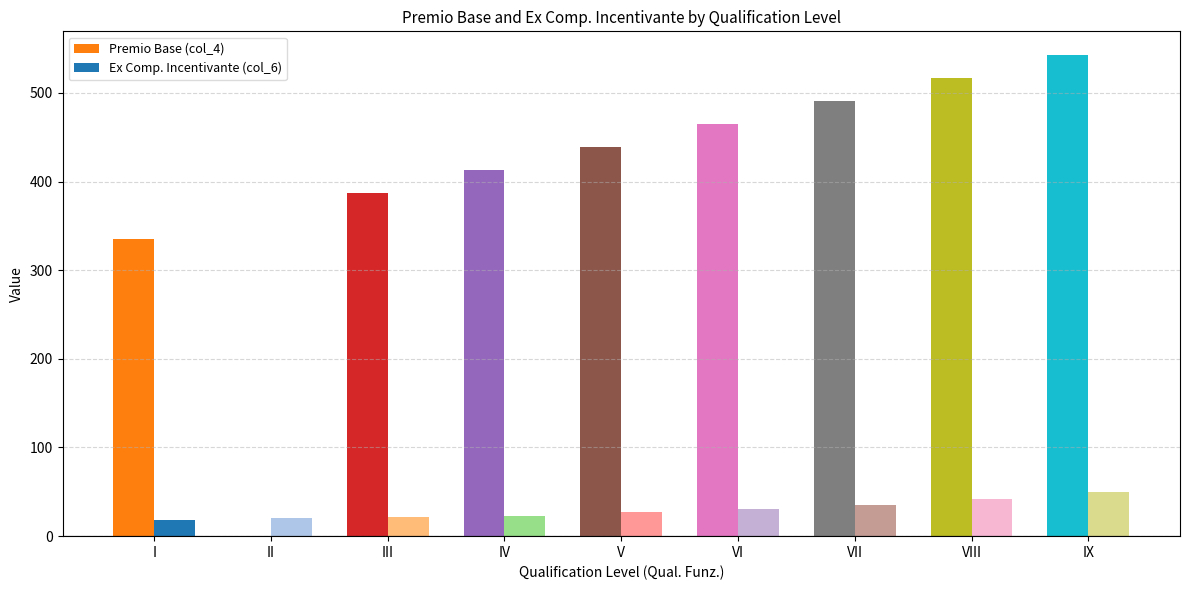

How many positive values does the Premio Base (col_4) series have?

8